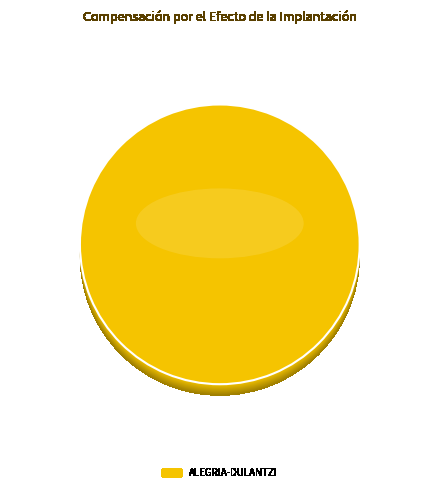

Is it true that BAÑOS DE EBRO/MAÑUETA is 0% of the pie?

True